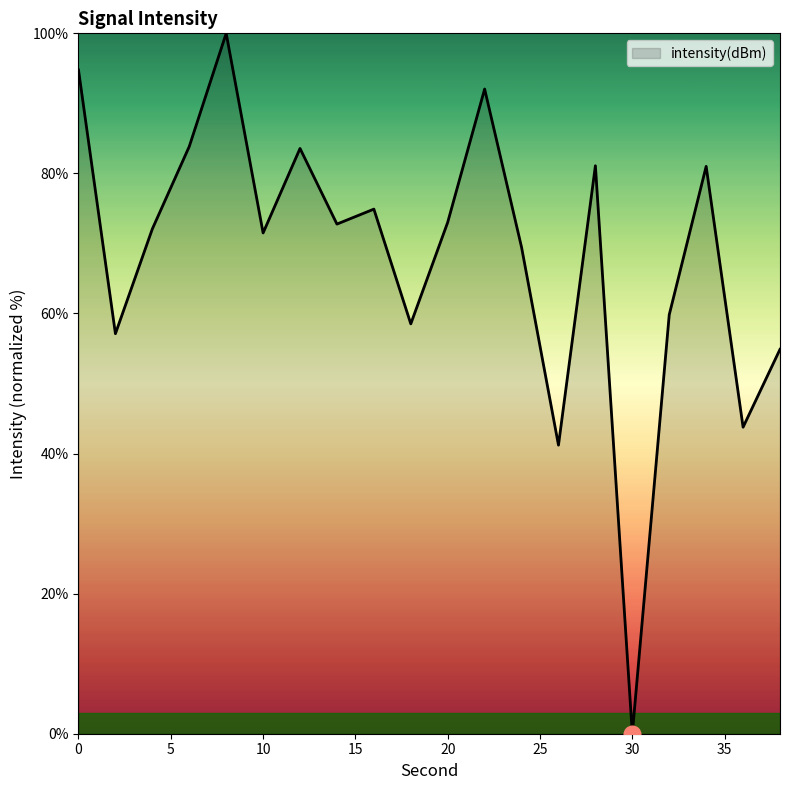

What is the difference between the maximum and minimum values?

100.0